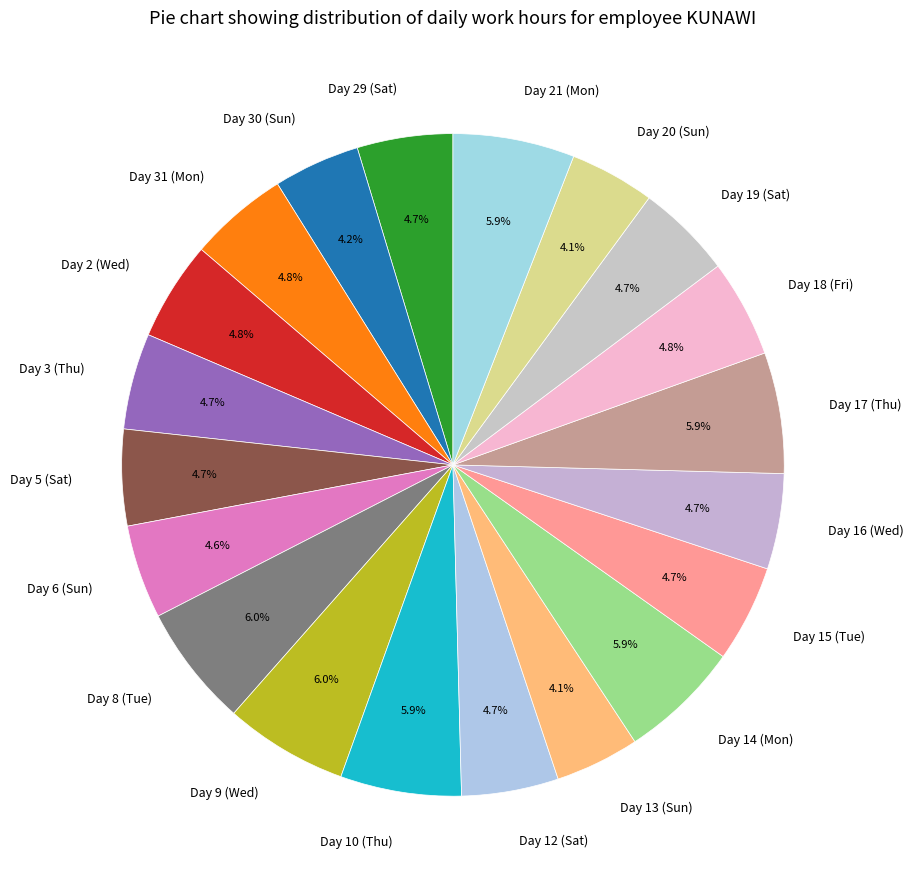

True or false: Day 8 (Tue) accounts for 6% of the total.

True